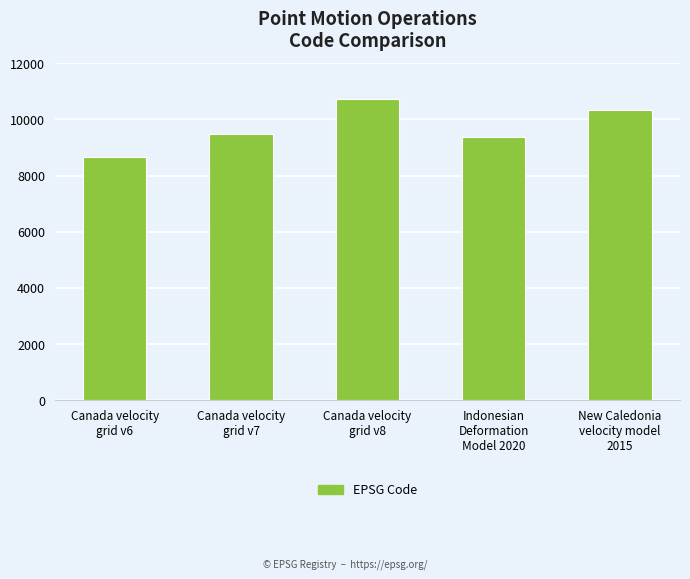

What is the label of the 2nd bar from the right?

Indonesian
Deformation
Model 2020